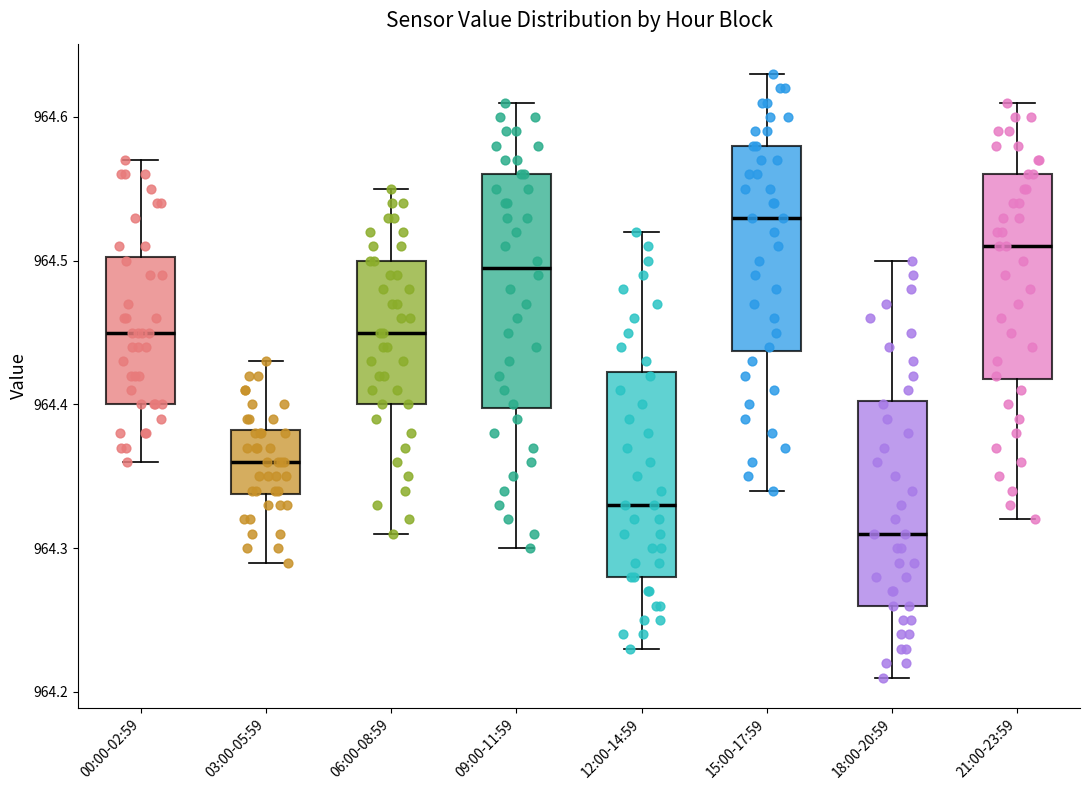

Which box's median line is the lowest?

18:00-20:59